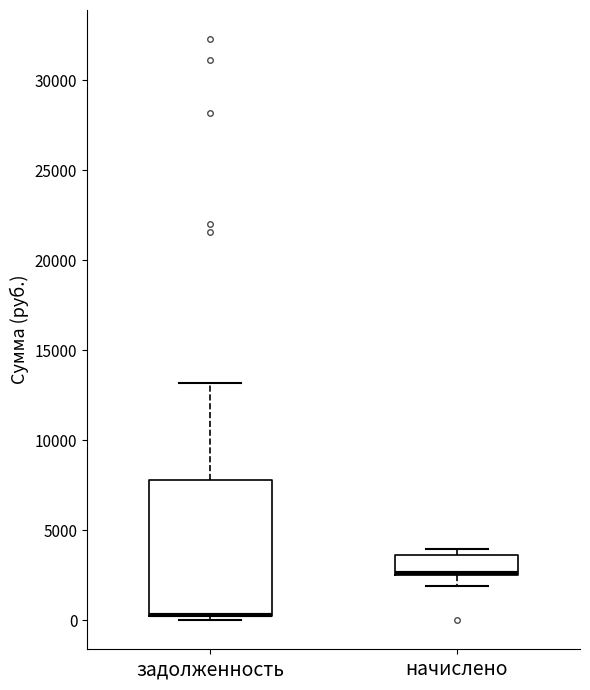

Comparing the boxes themselves (not the whiskers), which one is the tallest?

задолженность